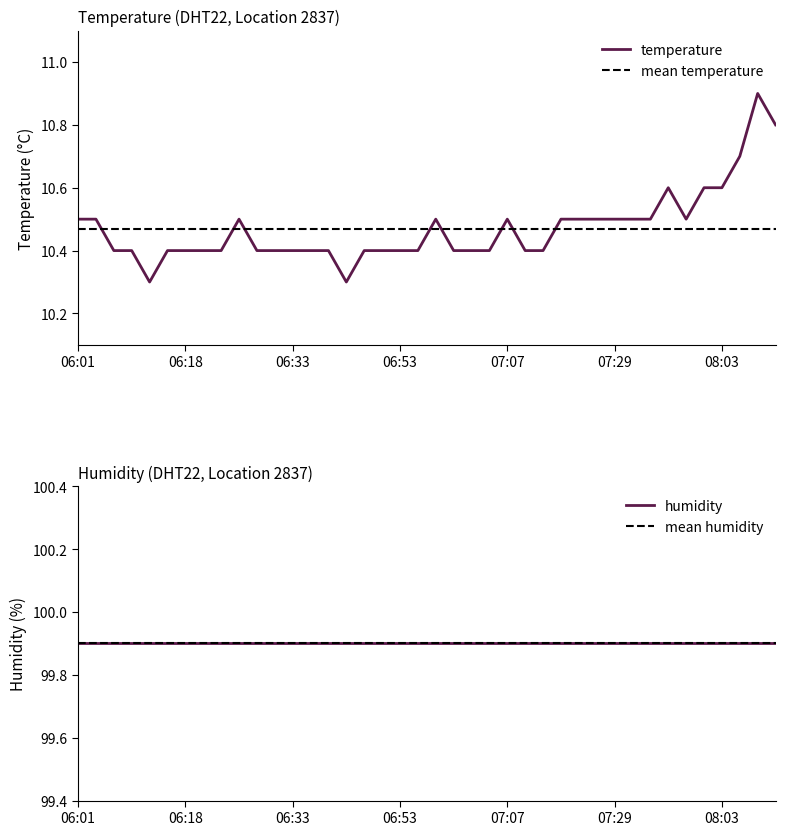

What is the average value?

10.5